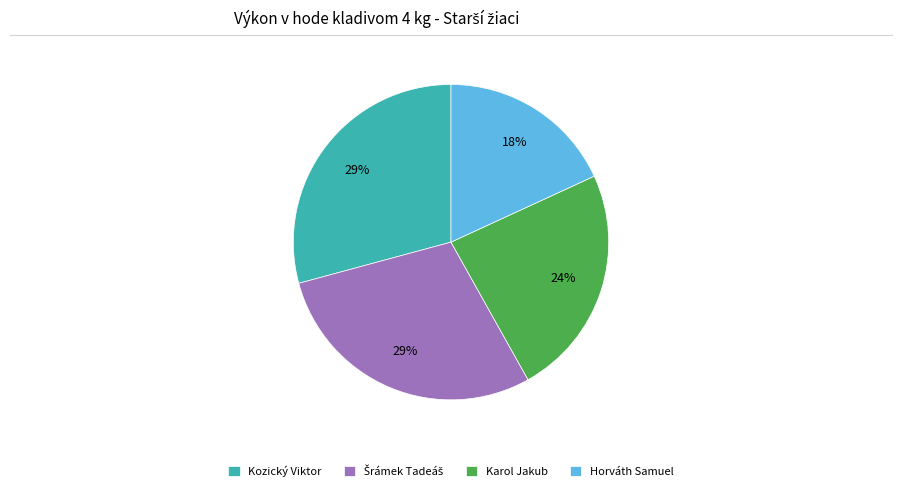

To the nearest percent, what percentage of the pie is Karol Jakub?

24%